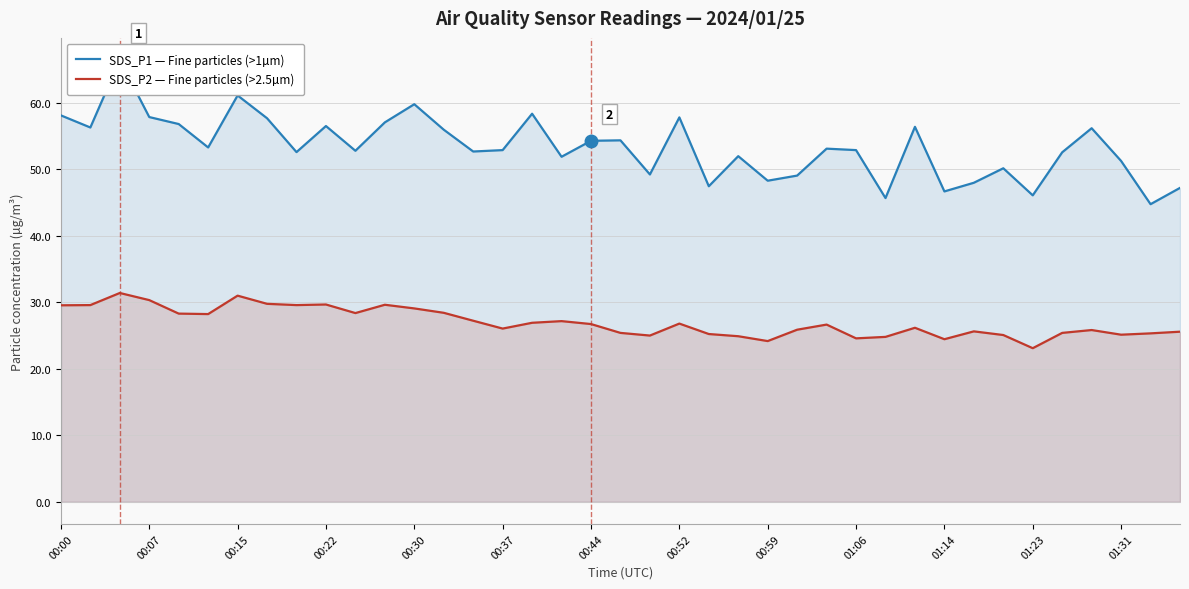

Reading left to right, extract all data points from this chart.

SDS_P1 — Fine particles (>1µm): 58.1	56.3	66.4	57.9	56.8	53.3	61.1	57.7	52.6	56.5	52.8	57.0	59.8	56.0	52.7	52.9	58.4	51.9	54.3	54.4	49.2	57.8	47.5	52.0	48.3	49.0	53.1	52.9	45.7	56.4	46.7	48.0	50.1	46.1	52.5	56.2	51.2	44.8	47.2
SDS_P2 — Fine particles (>2.5µm): 29.6	29.6	31.4	30.3	28.3	28.2	31.0	29.8	29.6	29.7	28.4	29.6	29.1	28.4	27.2	26.1	26.9	27.2	26.7	25.4	25.0	26.8	25.2	24.9	24.2	25.9	26.6	24.6	24.8	26.2	24.4	25.6	25.1	23.1	25.4	25.8	25.1	25.3	25.6